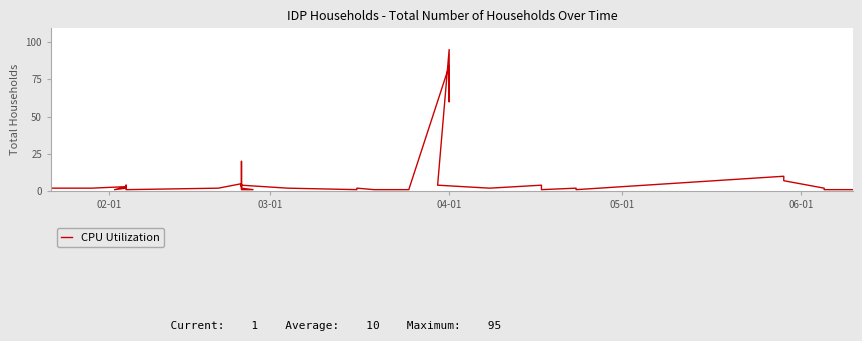

Reading left to right, extract all data points from this chart.

2	2	2	3	1	2	4	1	2	5	3	4	1	1	2	20	4	4	2	1	2	1	1	84	60	61	76	95	4	2	4	1	2	1	10	7	2	1	1	1